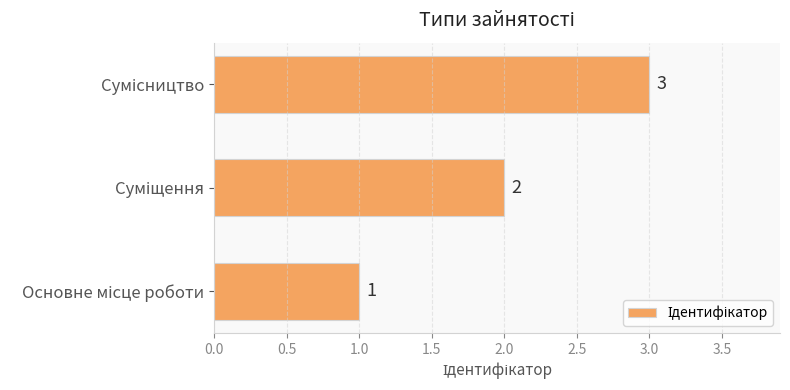

How many values are below 2?

1